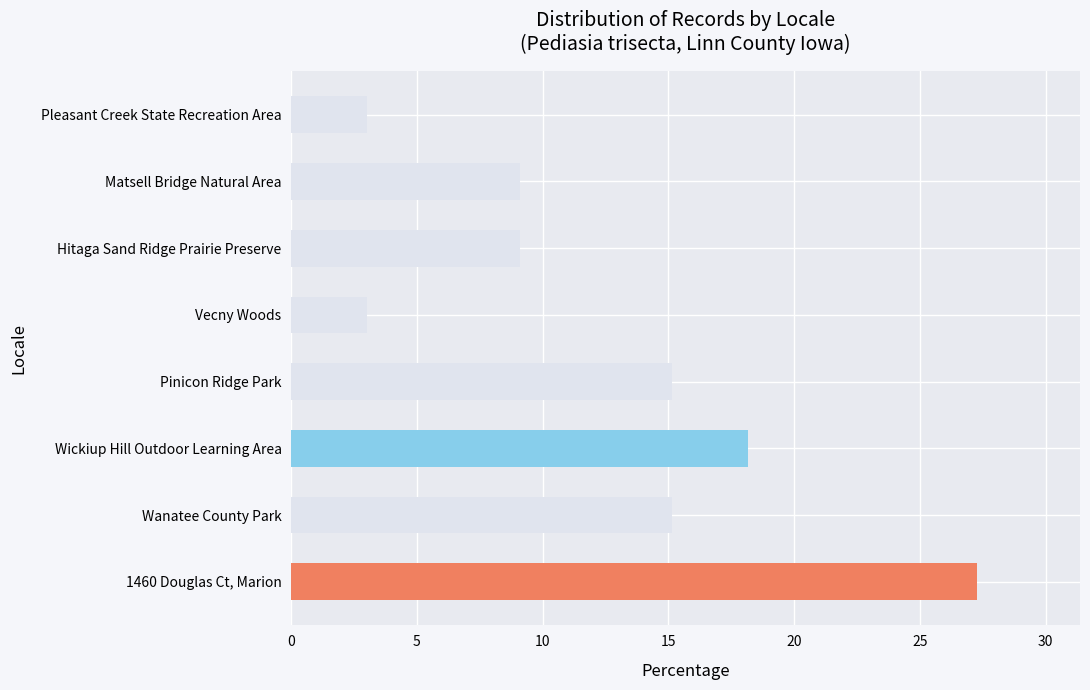

What is the sum of all values?

100.0